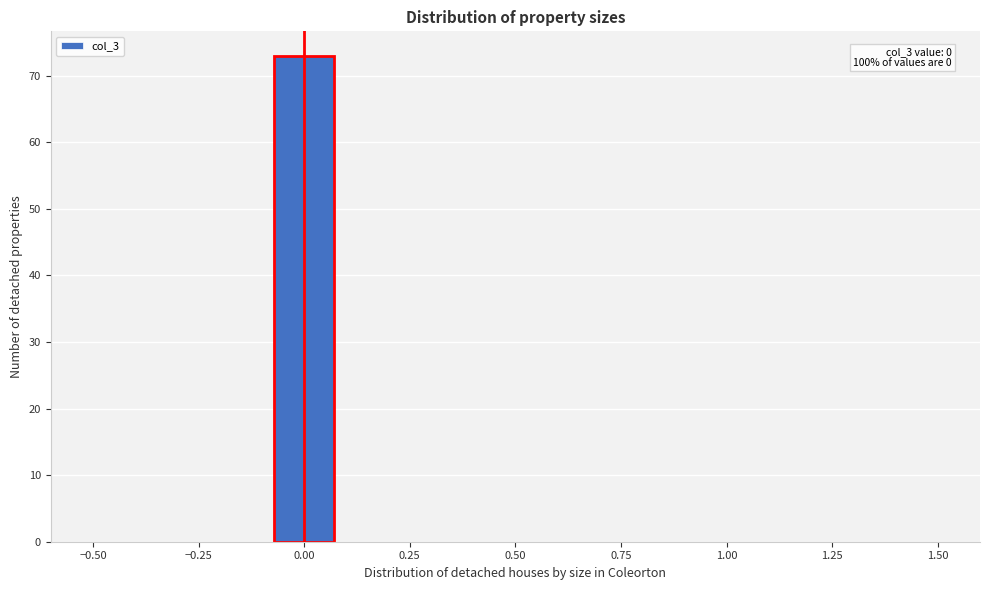

Read against the x-axis, roughly where is the centre of the tallest bar?

0.00